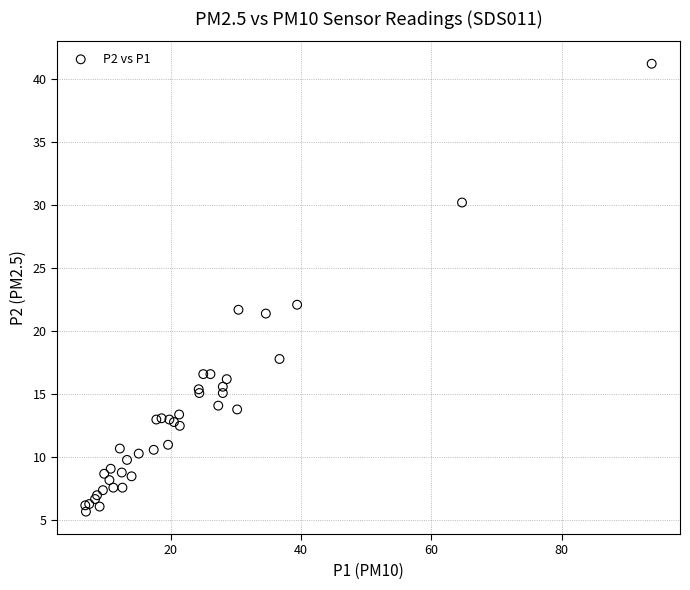

What Y value in the scatter plot is closest to 23?

22.1